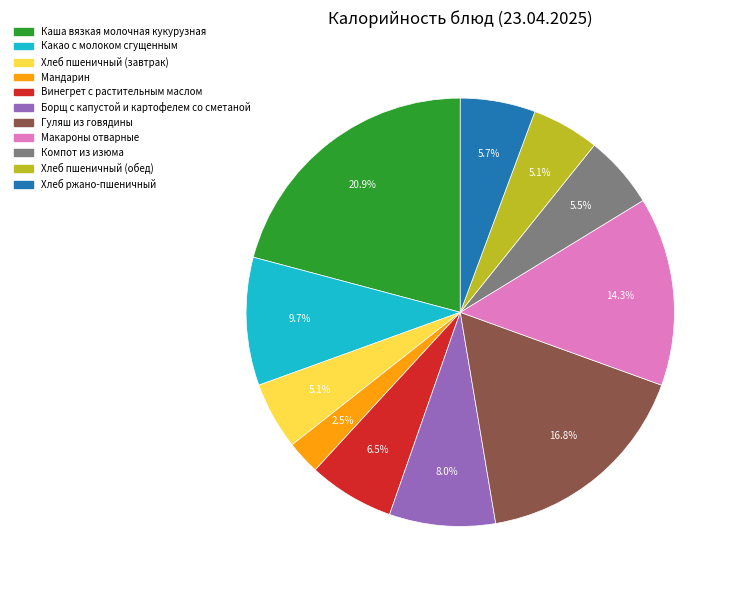

Is there a majority slice in this chart?

No